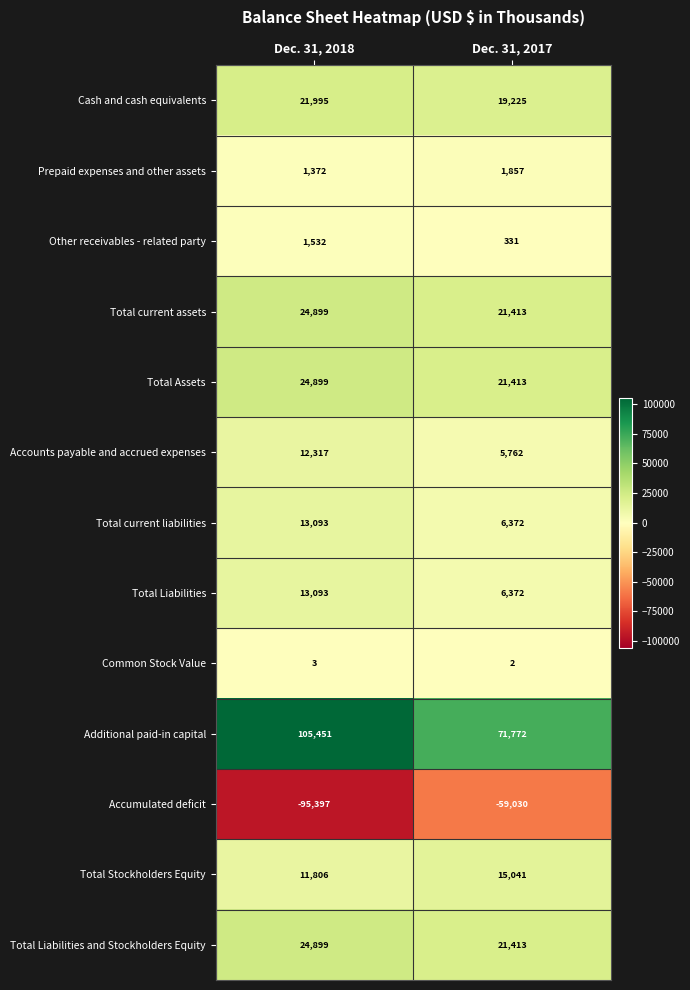

Read the Additional paid-in capital value at Dec. 31, 2017, to the nearest 50.

71750